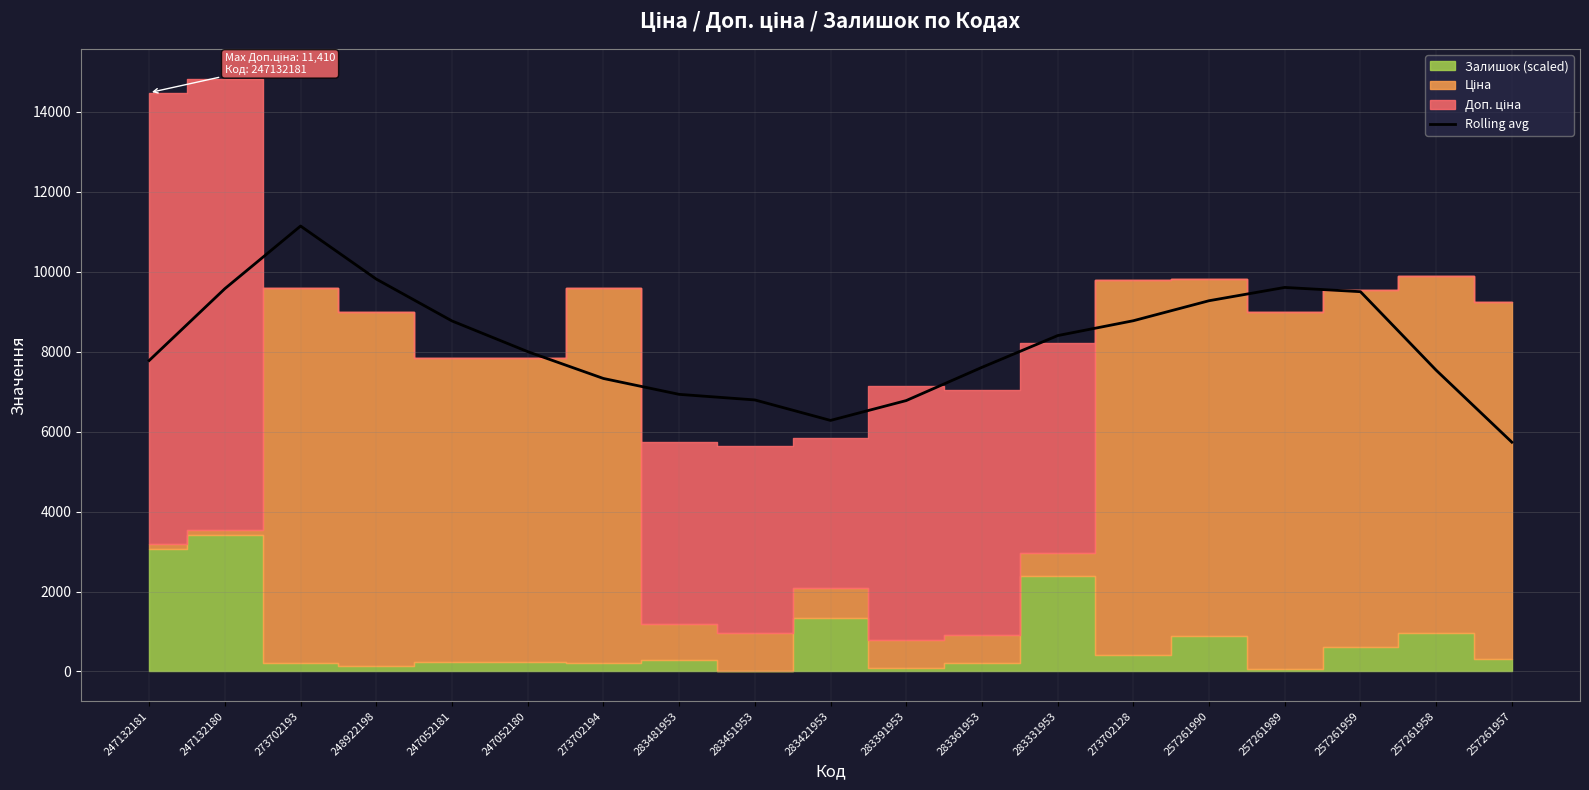

Reading left to right, transcribe all the data shown in this chart.

7779.3	9576.6	11143.1	9816.2	8768.9	8001.1	7330.0	6932.9	6793.1	6280.7	6777.2	7608.1	8402.5	8774.4	9274.8	9607.2	9500.7	7536.8	5735.8